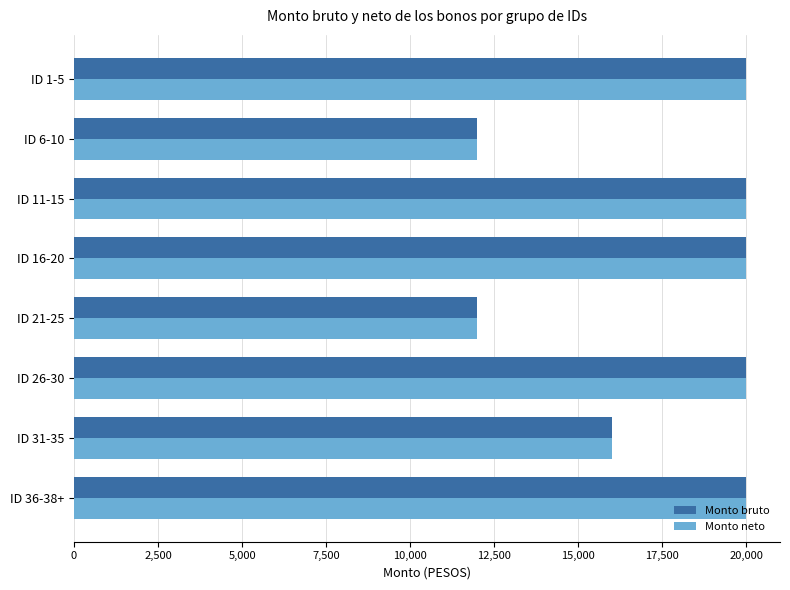

What is the minimum value for Monto bruto?

12000